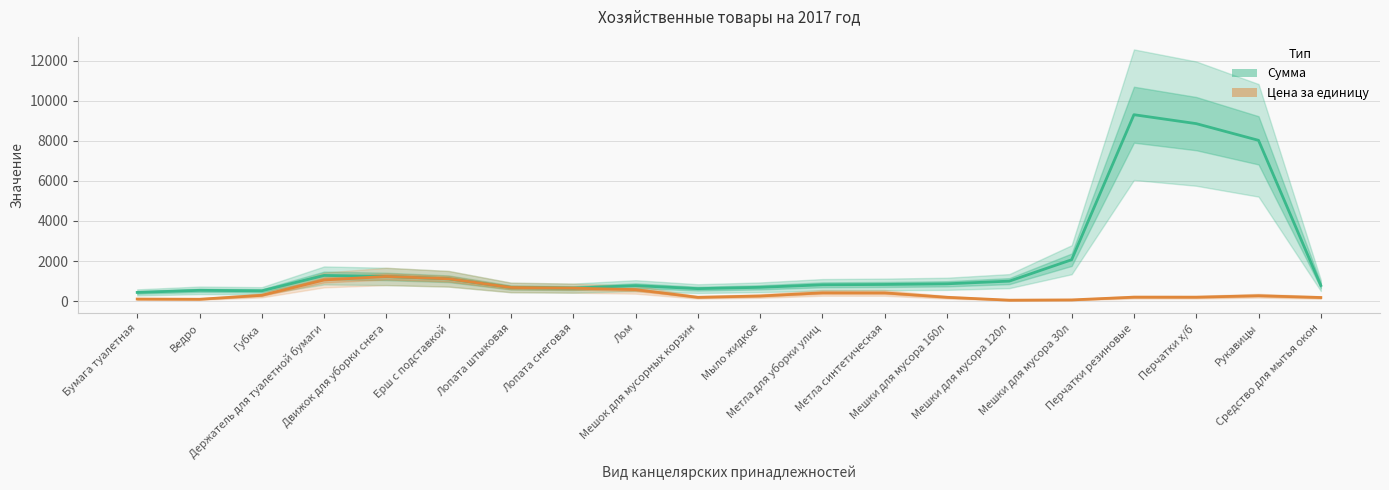

Which has a higher value, Держатель для туалетной бумаги or Метла синтетическая?

Держатель для туалетной бумаги